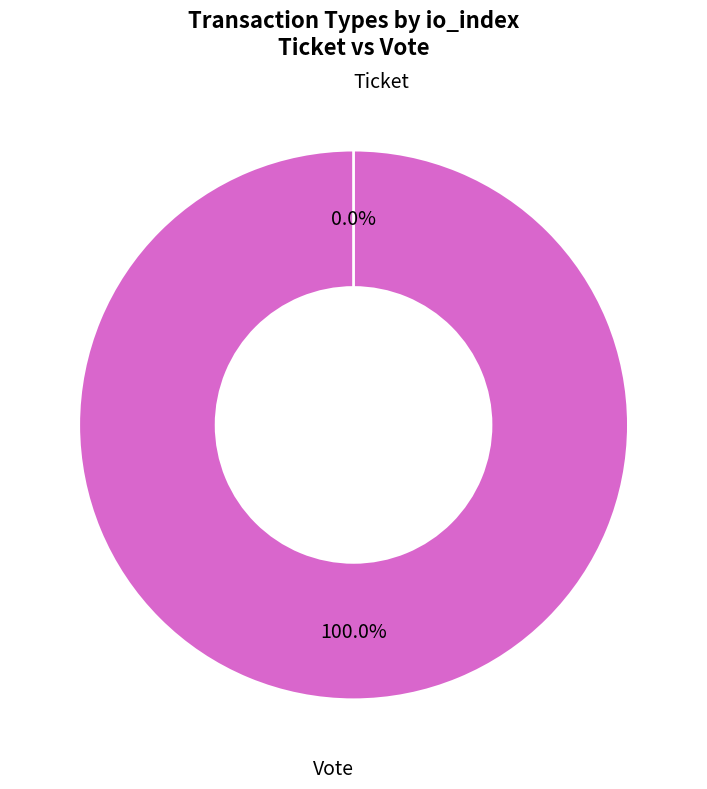

Rank the categories by value from lowest to highest.

Ticket, Vote